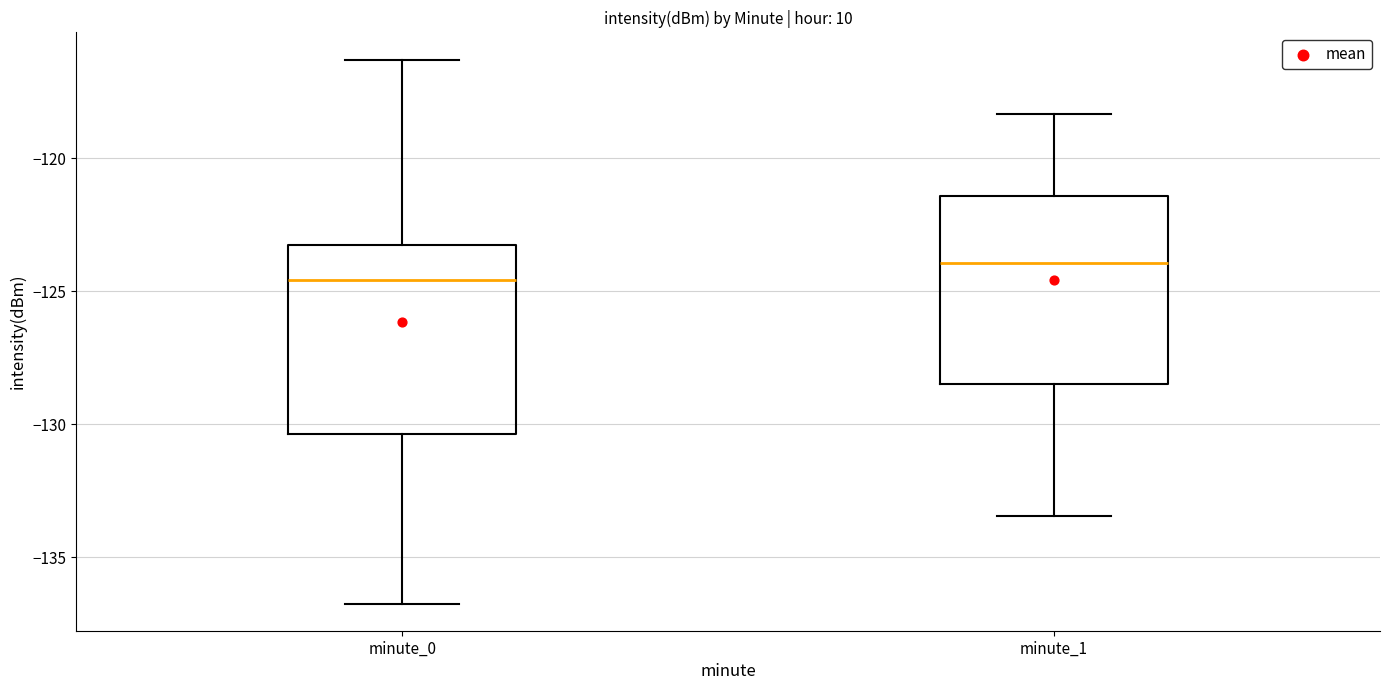

Reading left to right, transcribe this box plot: for each box, give where its median line is, the range the box spans, and where its two whiskers end, as read against the y-axis. The values are not printed on the chart, so give them approximately, as read against the axis.

minute_0: median -124.5, box -130.5 to -123.5, whiskers -136.5 to -116.5
minute_1: median -124.0, box -128.5 to -121.5, whiskers -133.5 to -118.5